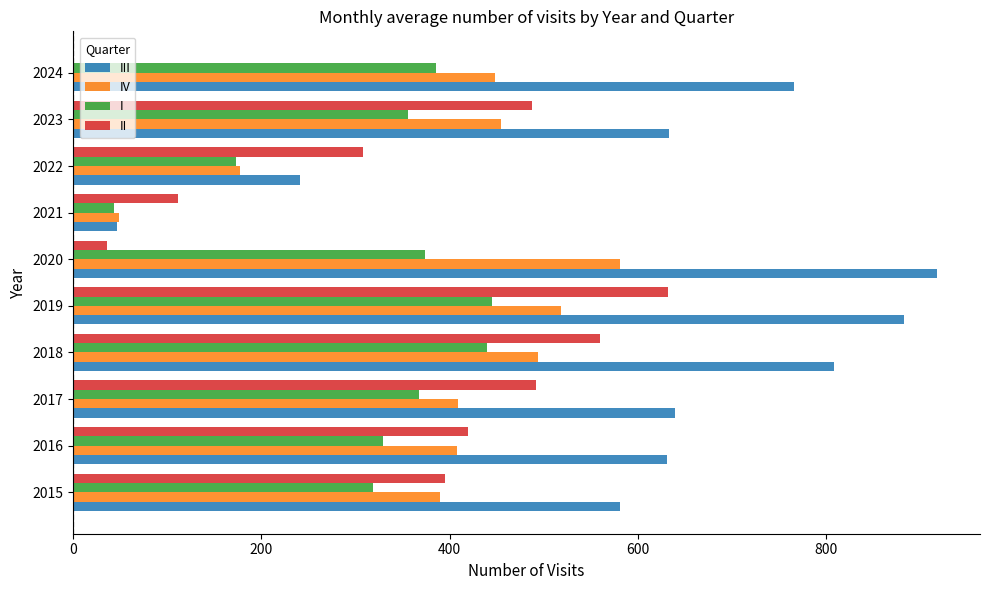

True or false: II has a value of 632.0 at 2019.

True